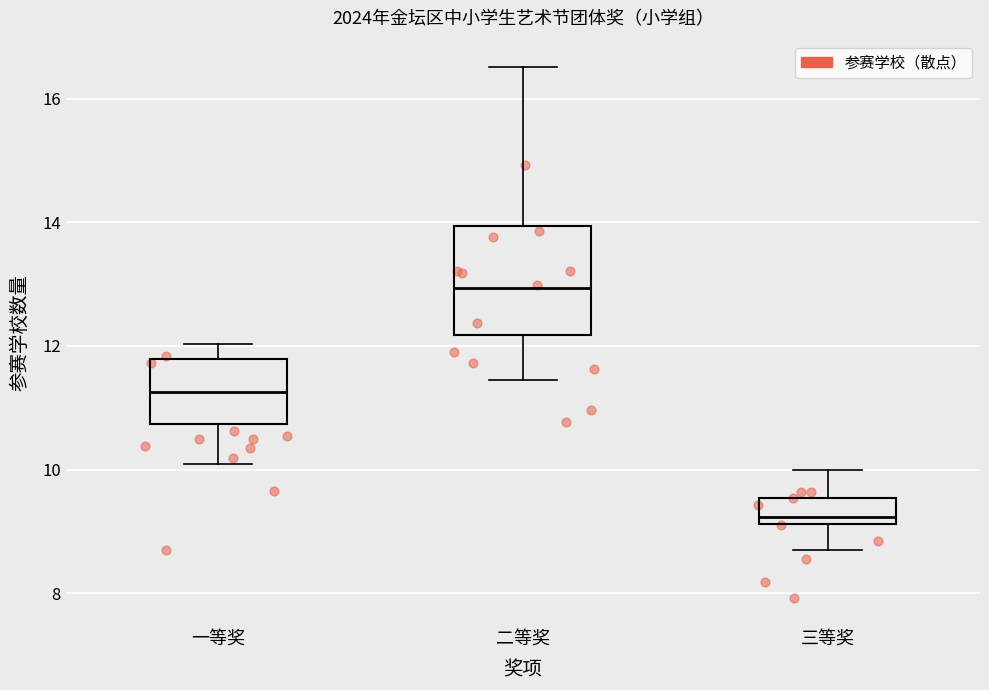

Comparing the boxes themselves (not the whiskers), which one is the tallest?

二等奖